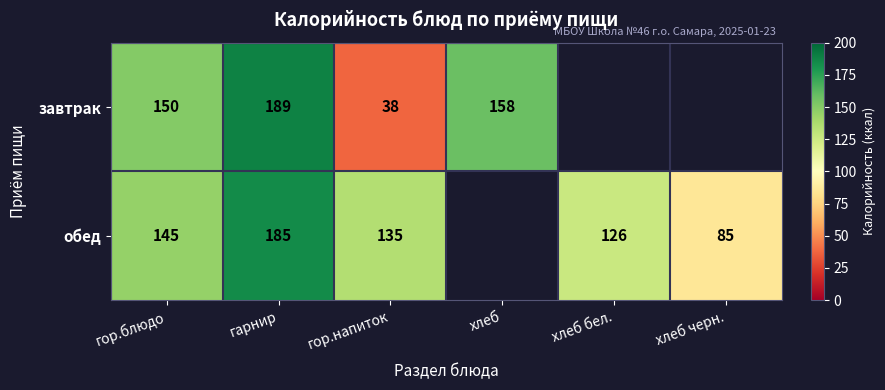

What is the sum of the завтрак values at хлеб and гарнир?

347